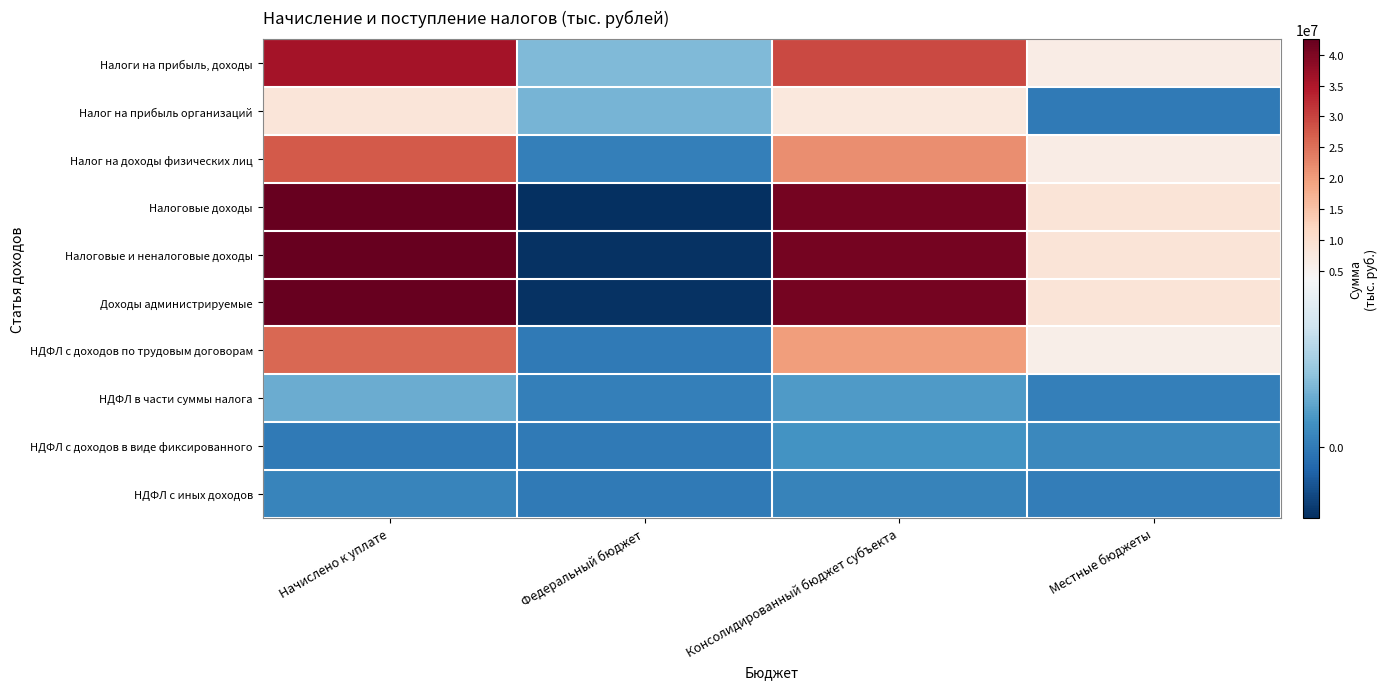

Reading left to right, transcribe all the data shown in this chart.

Налоги на прибыль, доходы: Начислено к уплате=35962027	Федеральный бюджет=1411472	Консолидированный бюджет субъекта=29410370	Местные бюджеты=6638433
Налог на прибыль организаций: Начислено к уплате=8560266	Федеральный бюджет=1295642	Консолидированный бюджет субъекта=7762228	Местные бюджеты=0
Налог на доходы физических лиц: Начислено к уплате=27401761	Федеральный бюджет=115830	Консолидированный бюджет субъекта=21648142	Местные бюджеты=6638433
Налоговые доходы: Начислено к уплате=42407854	Федеральный бюджет=-1597494	Консолидированный бюджет субъекта=40774029	Местные бюджеты=8706266
Налоговые и неналоговые доходы: Начислено к уплате=42456478	Федеральный бюджет=-1532443	Консолидированный бюджет субъекта=40781234	Местные бюджеты=8706519
Доходы администрируемые: Начислено к уплате=42456475	Федеральный бюджет=-1532432	Консолидированный бюджет субъекта=40781234	Местные бюджеты=8706519
НДФЛ с доходов по трудовым договорам: Начислено к уплате=25962370	Федеральный бюджет=0	Консолидированный бюджет субъекта=20066373	Местные бюджеты=6155621
НДФЛ в части суммы налога: Начислено к уплате=1093173	Федеральный бюджет=112779	Консолидированный бюджет субъекта=754750	Местные бюджеты=112779
НДФЛ с доходов в виде фиксированного: Начислено к уплате=0	Федеральный бюджет=0	Консолидированный бюджет субъекта=565094	Местные бюджеты=305279
НДФЛ с иных доходов: Начислено к уплате=218749	Федеральный бюджет=0	Консолидированный бюджет субъекта=181749	Местные бюджеты=45432